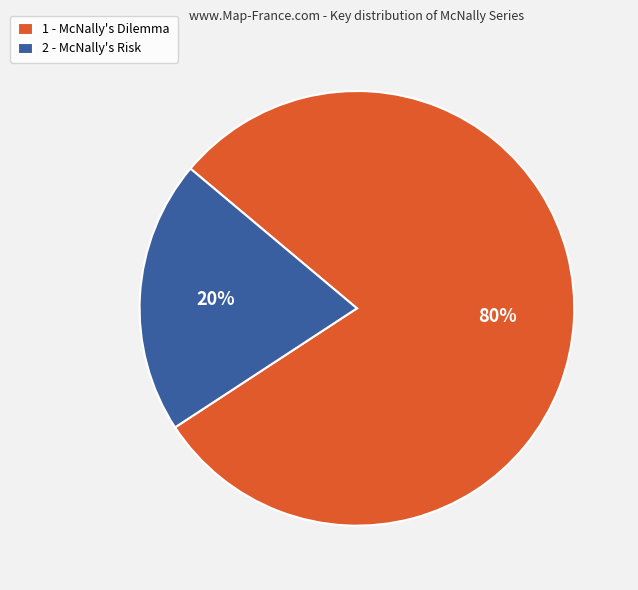

Which slice is the largest?

1 - McNally's Dilemma